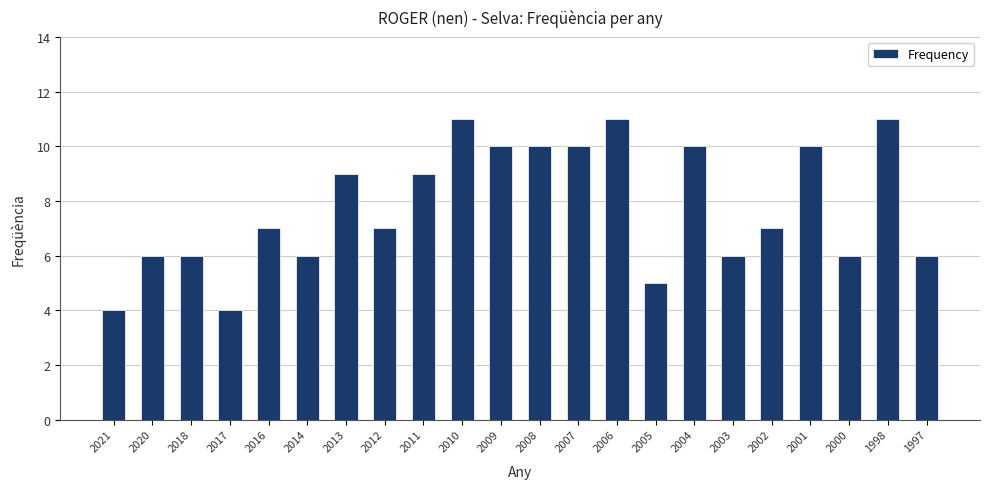

The chart shows a value of 1 at 2014. True or false?

False